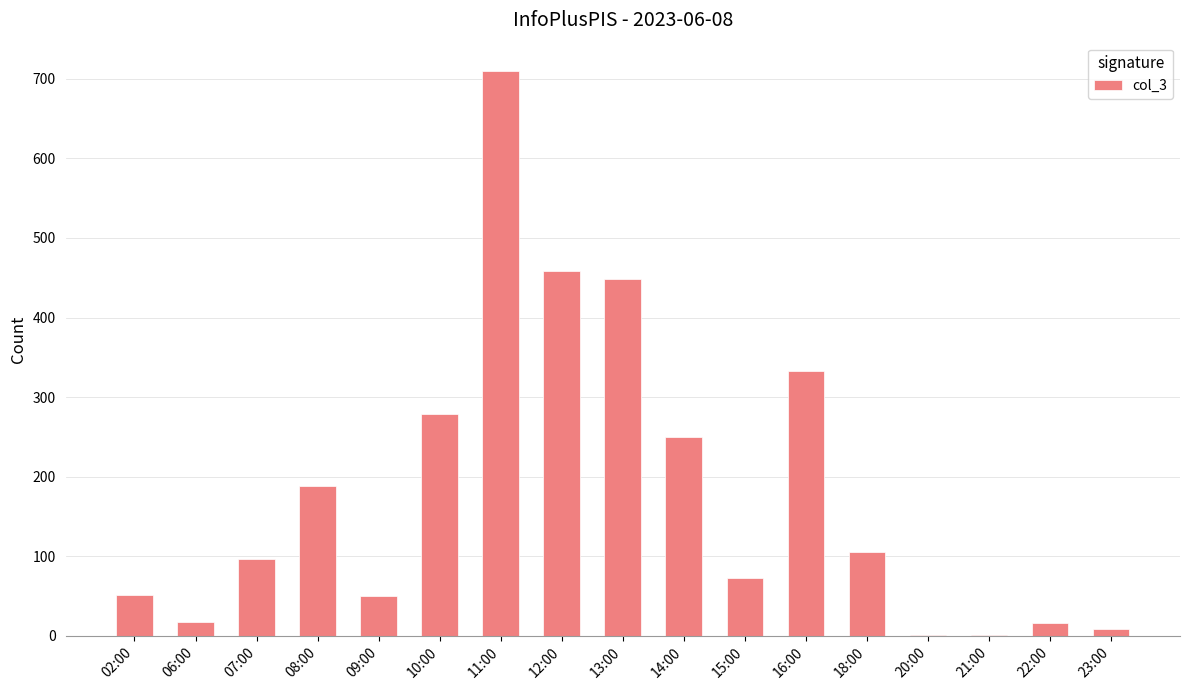

How many series are shown in this chart?

1